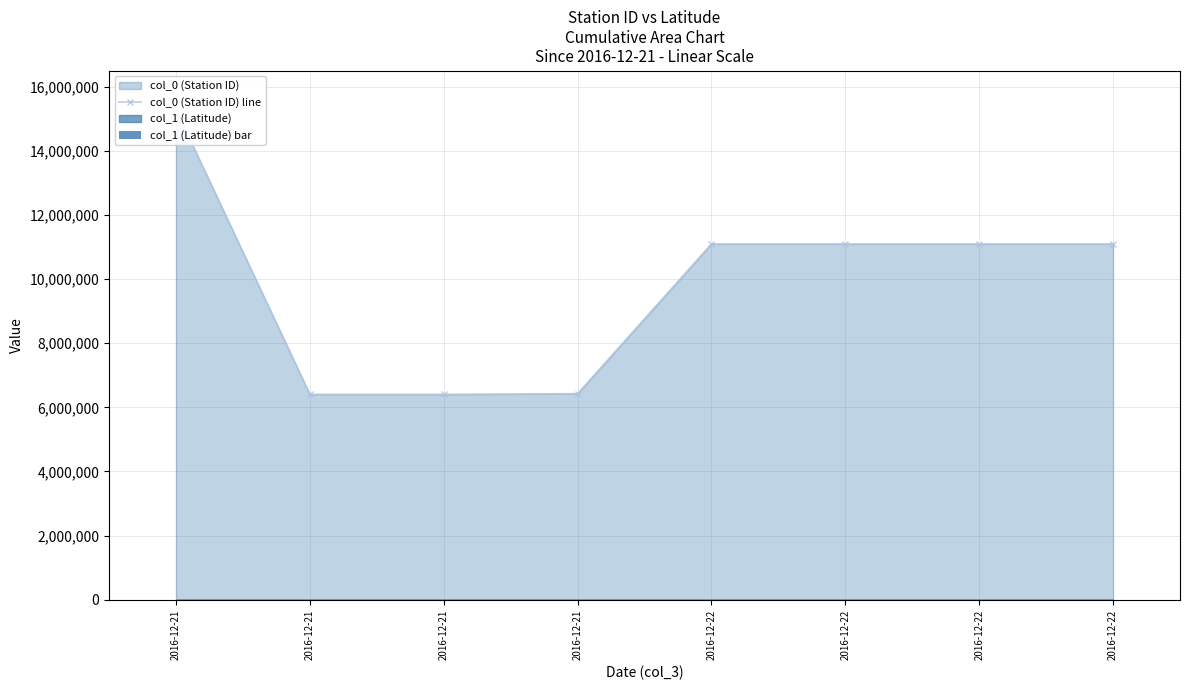

What is the smallest value displayed?

34.2